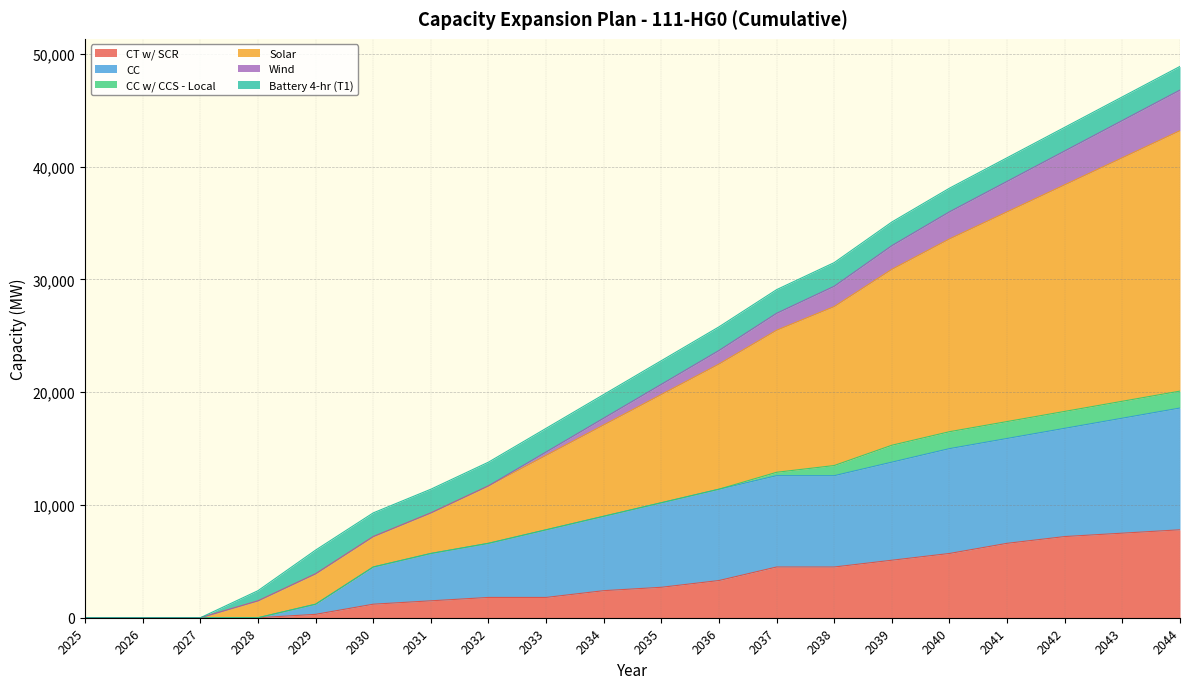

The value of CC at 2041 is 7214. True or false?

False